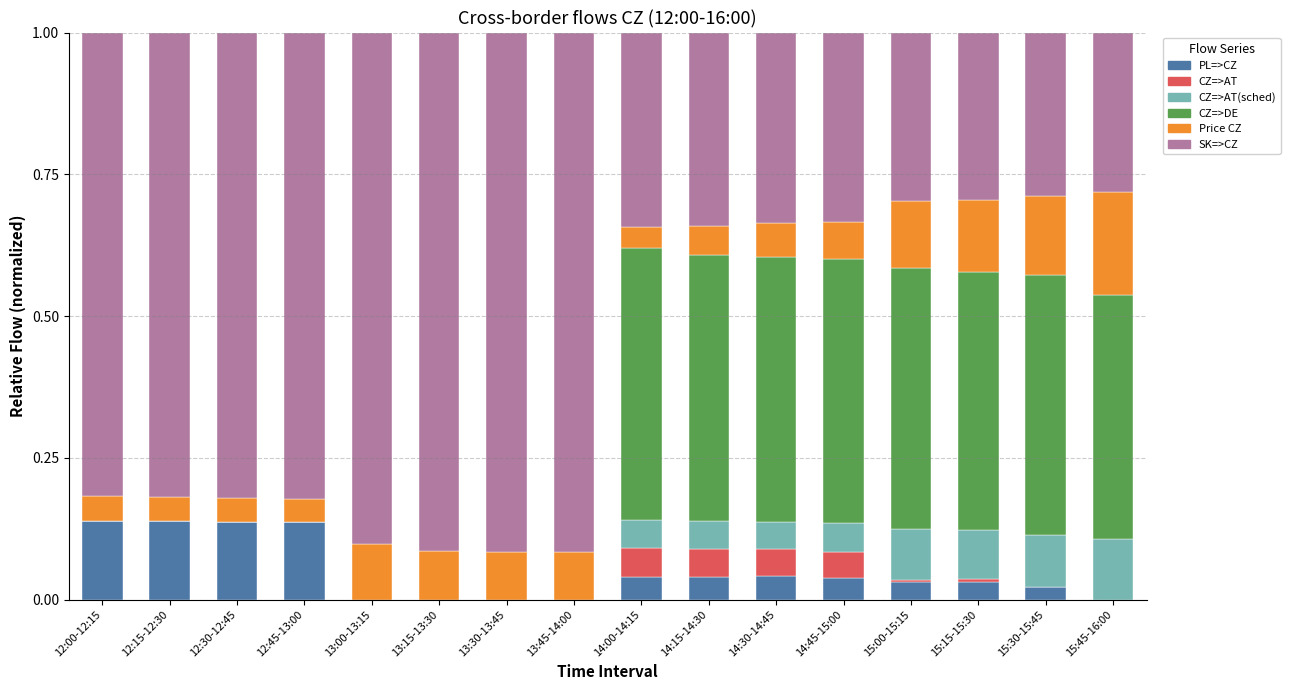

What is the total value across all series at 14:45-15:00?

1.0